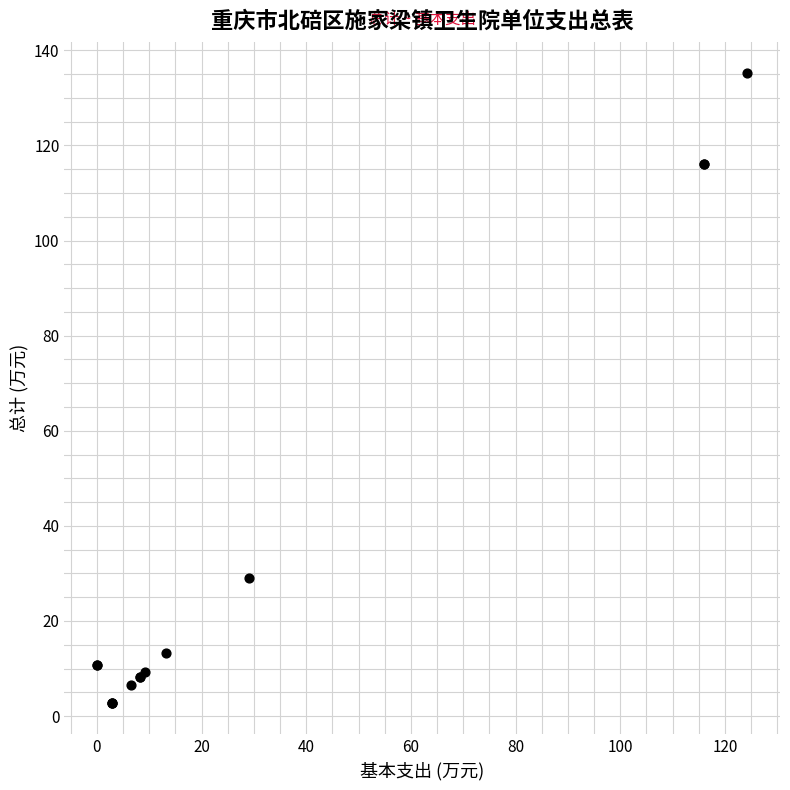

What Y value in the scatter plot is closest to 68?

29.0